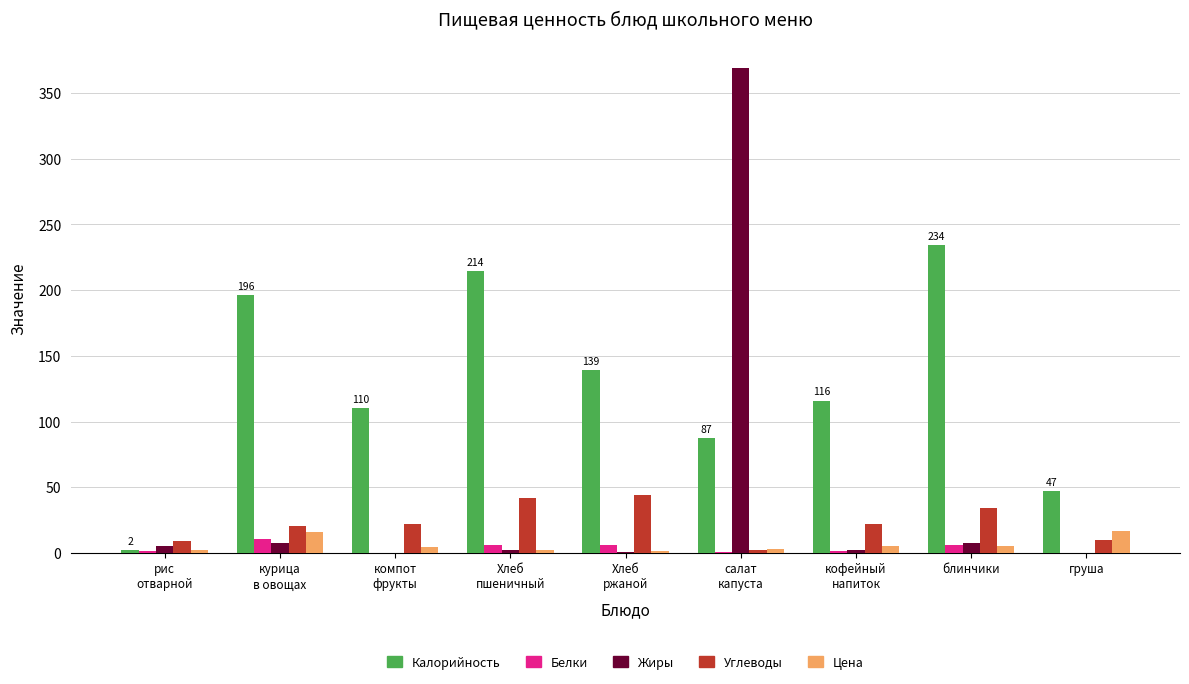

At which category is the sum across all series the highest?

салат
капуста